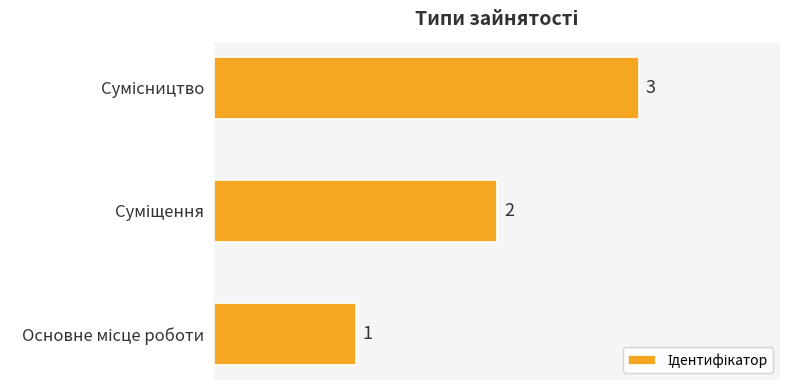

Does the chart contain any negative values?

No